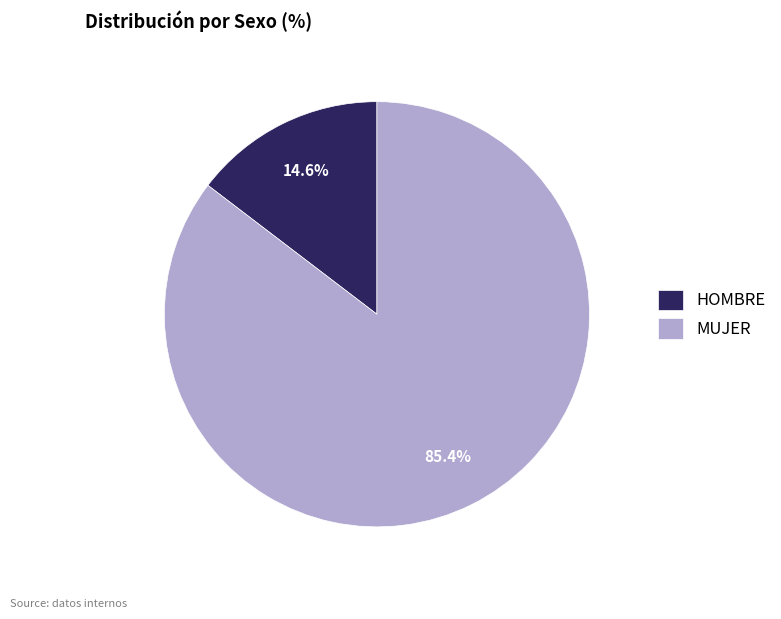

To the nearest percent, what is the difference between the largest and smallest slice percentages?

71%